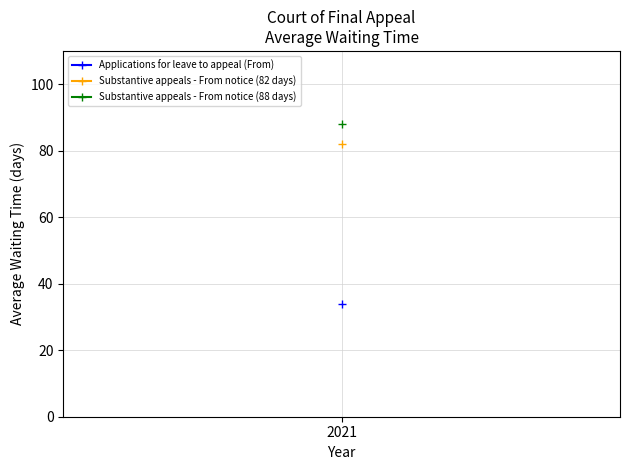

At which label does Applications for leave to appeal (From) reach its peak?

2021 (34)